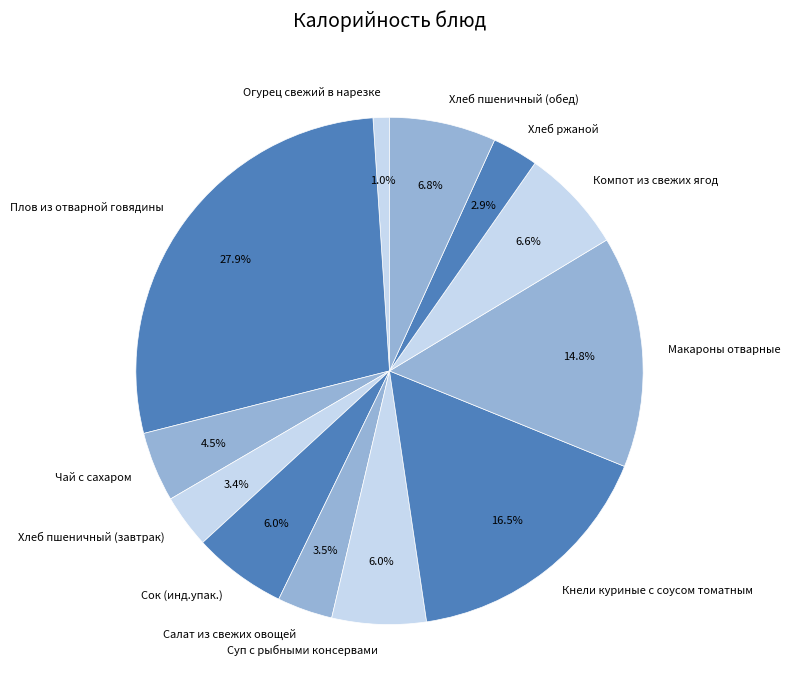

Which has a higher value, Плов из отварной говядины or Сок (инд.упак.)?

Плов из отварной говядины